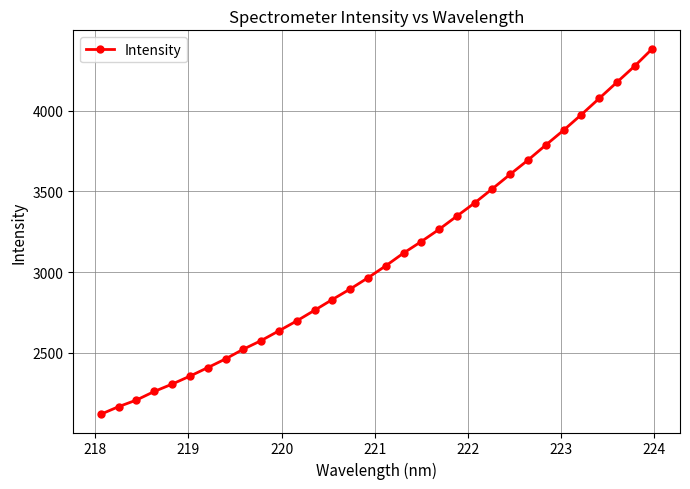

What is the value of the 13th point from the left?

2763.8